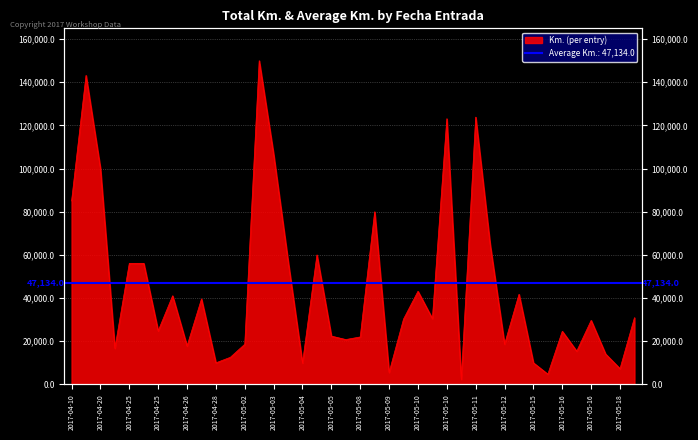

At which label is the value closest to 76173?

2017-05-09